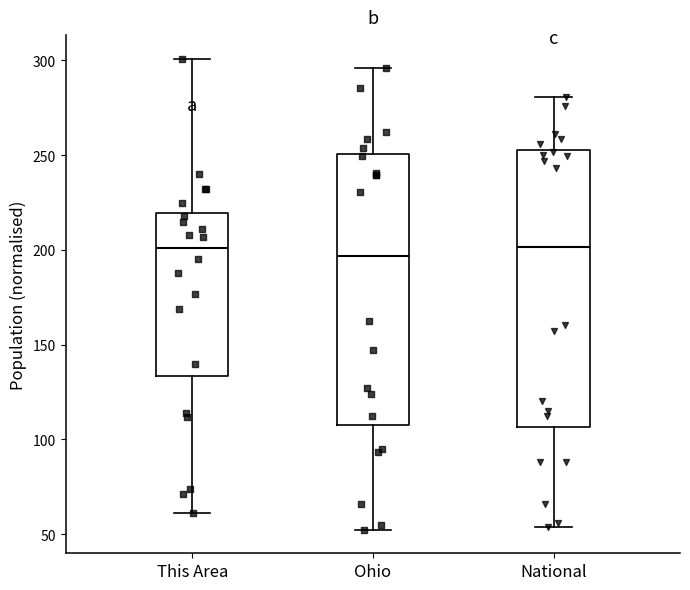

Reading left to right, read every box against the y-axis: the position of its median line, the range the box covers, and the ends of its whiskers. The values are not printed on the chart, so give them approximately, as read against the axis.

This Area: median 200, box 135 to 220, whiskers 60 to 300
Ohio: median 195, box 110 to 250, whiskers 50 to 295
National: median 200, box 105 to 255, whiskers 55 to 280